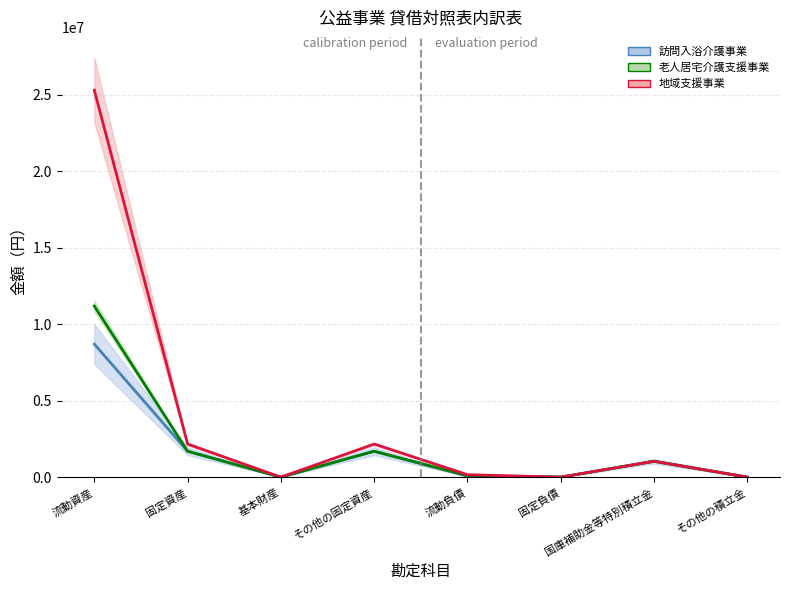

What are all the series names shown in the legend?

訪問入浴介護事業, 老人居宅介護支援事業, 地域支援事業